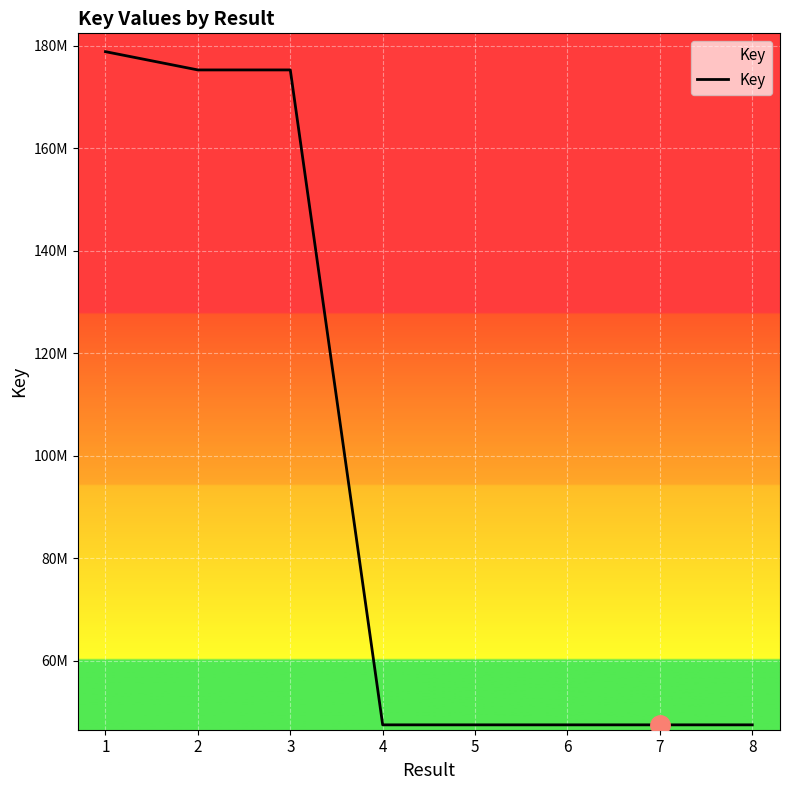

What value does the data have at 5?

47504051